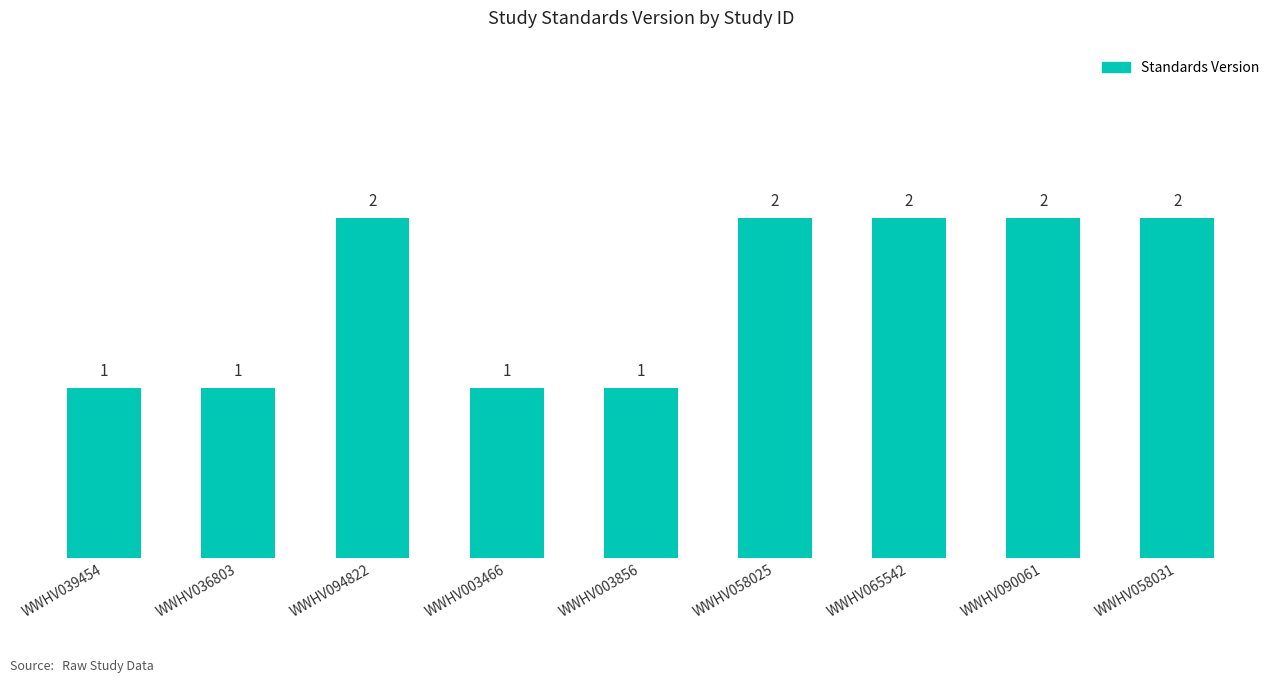

What is the difference between the values at WWHV058025 and WWHV036803?

1